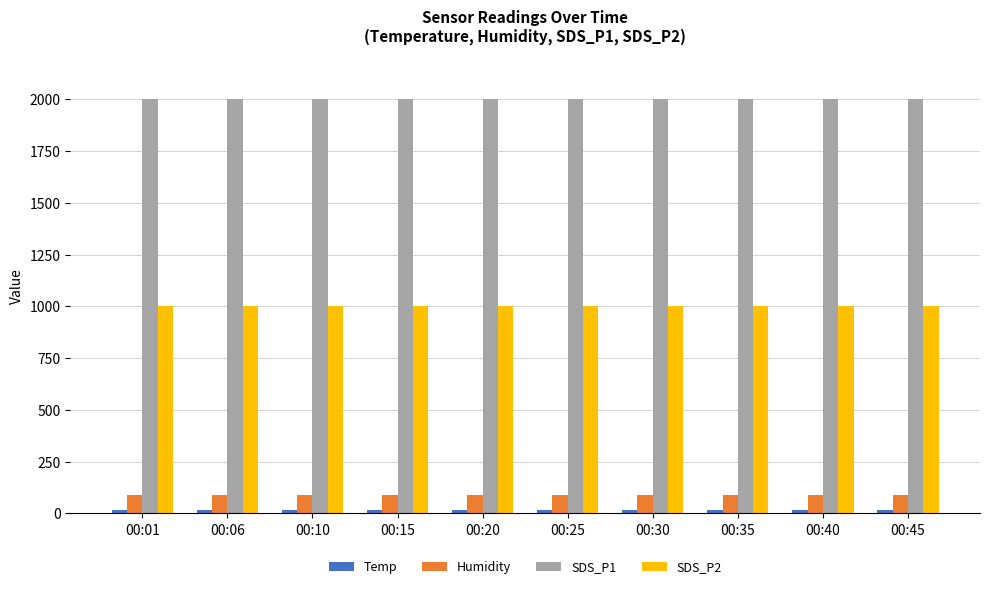

How many series are shown in this chart?

4